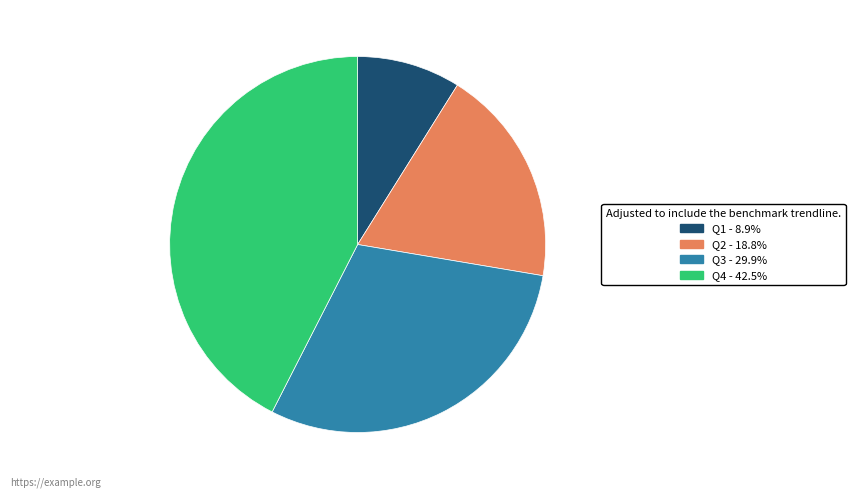

Is there any slice that represents more than half of the pie?

No